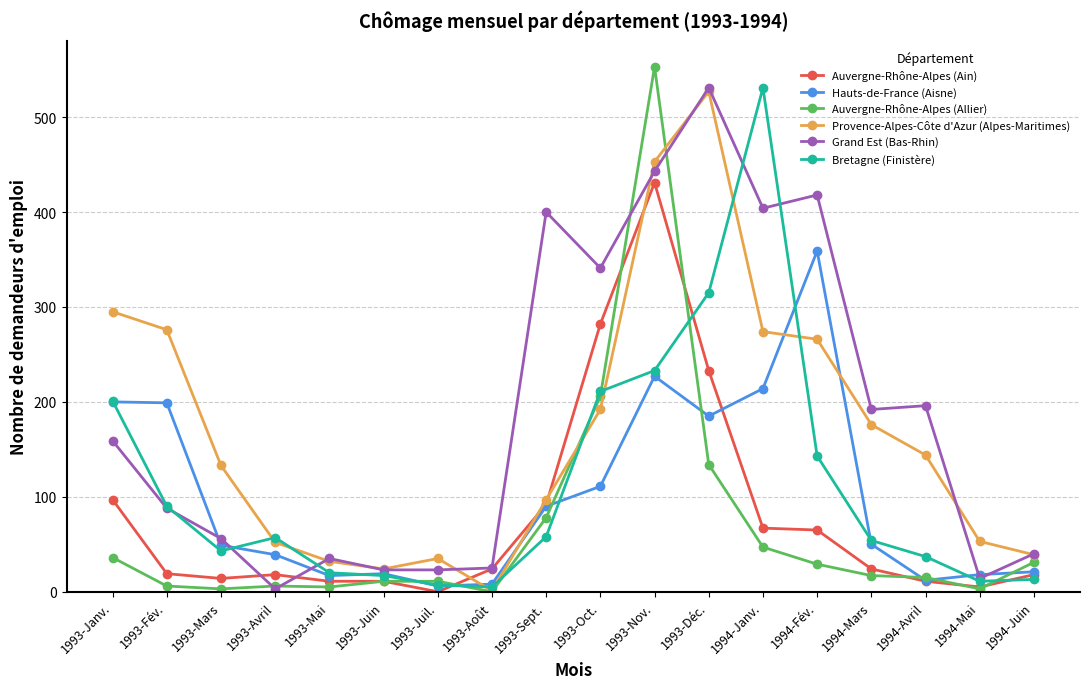

What is the label of the 9th point from the left?

1993-Sept.